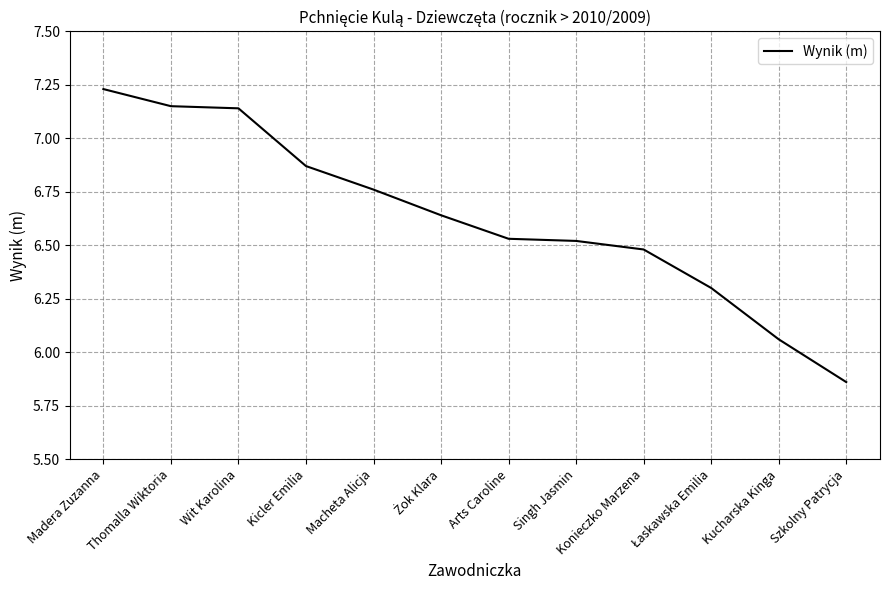

What is the sum of the values at Szkolny Patrycja and Madera Zuzanna?

13.1